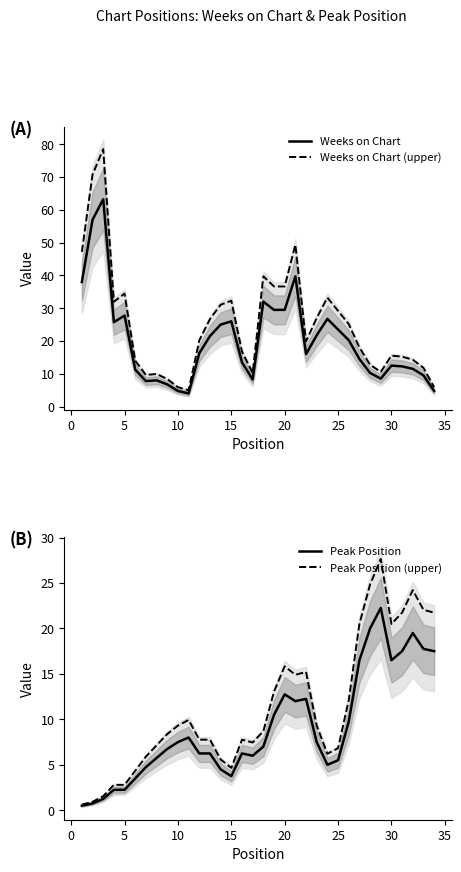

At how many categories does at least one series exceed 57?

2